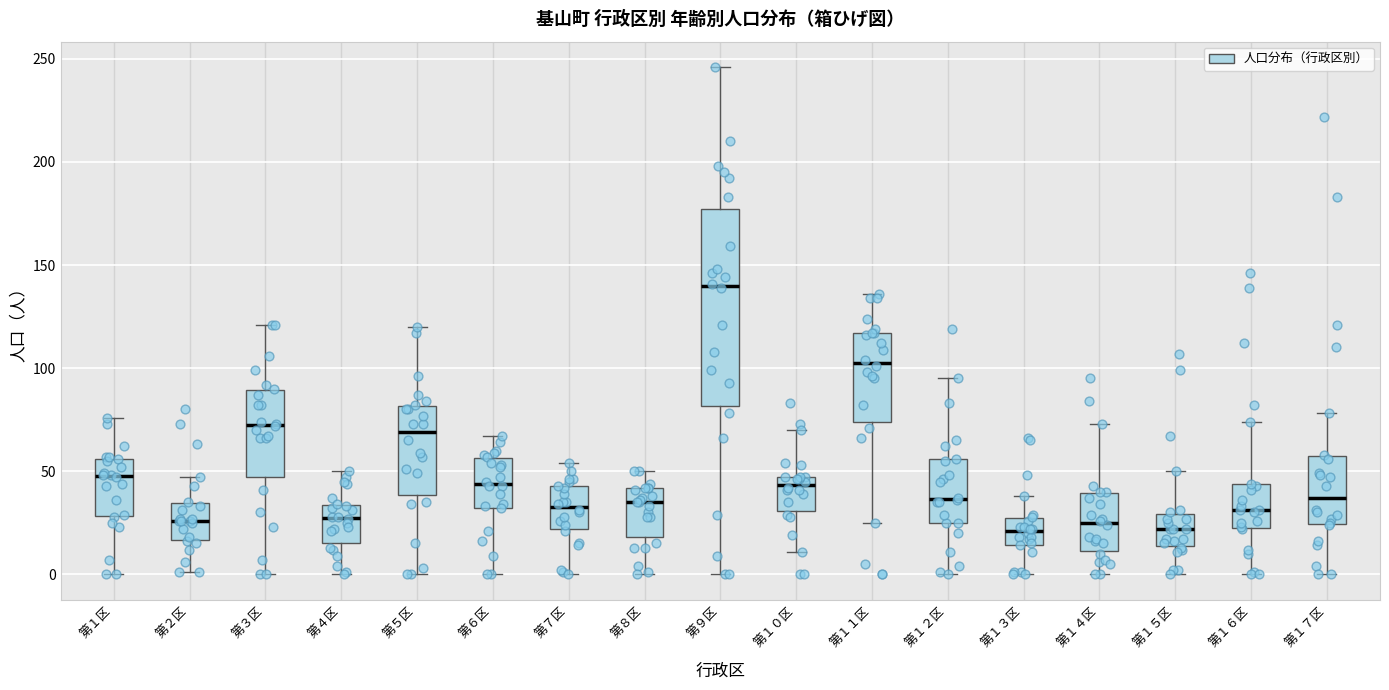

Which box has the highest median line?

第９区